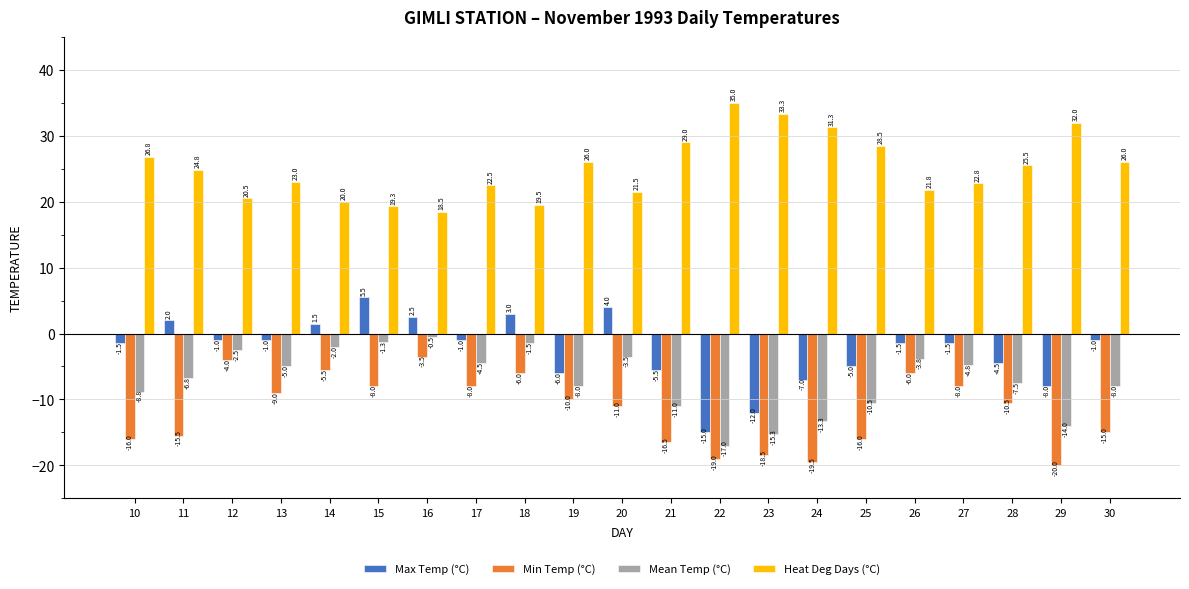

At which label does Heat Deg Days (°C) reach its peak?

22